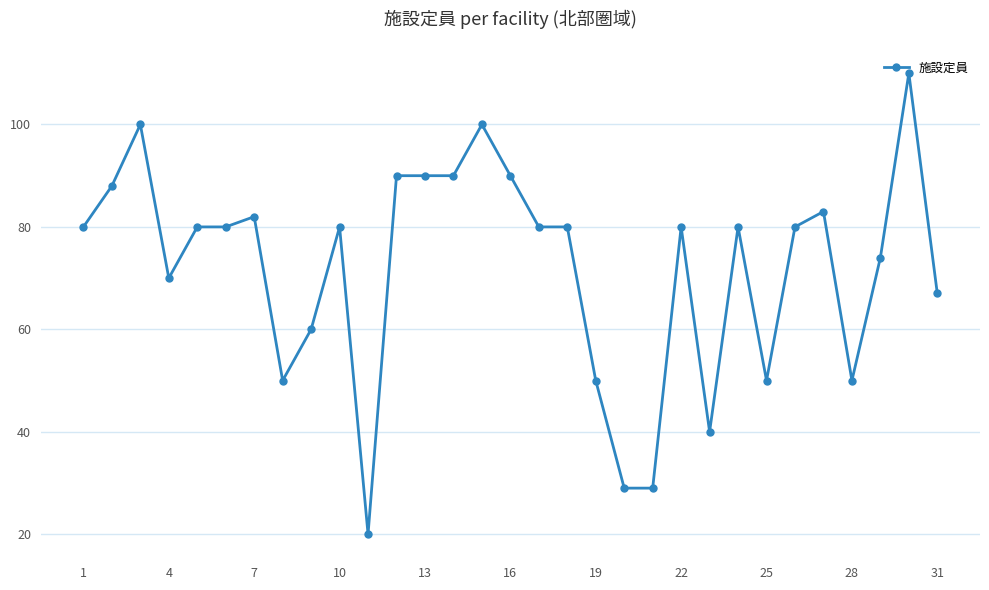

What is the value of the 15th point from the left?

100